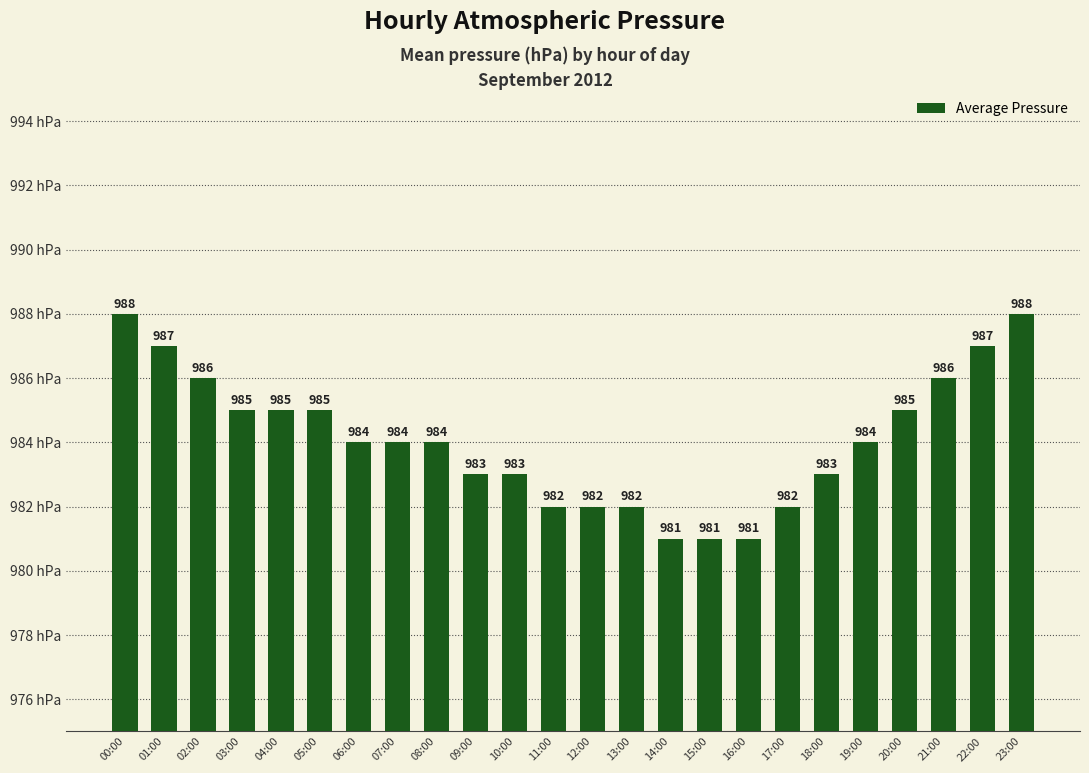

True or false: the data shows 982 at 13:00.

True